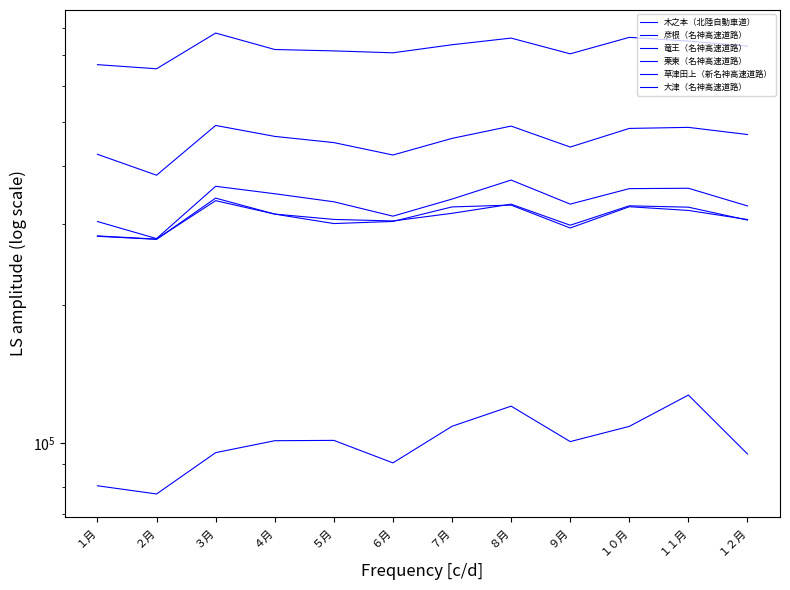

What is the label of the 7th point from the left?

７月